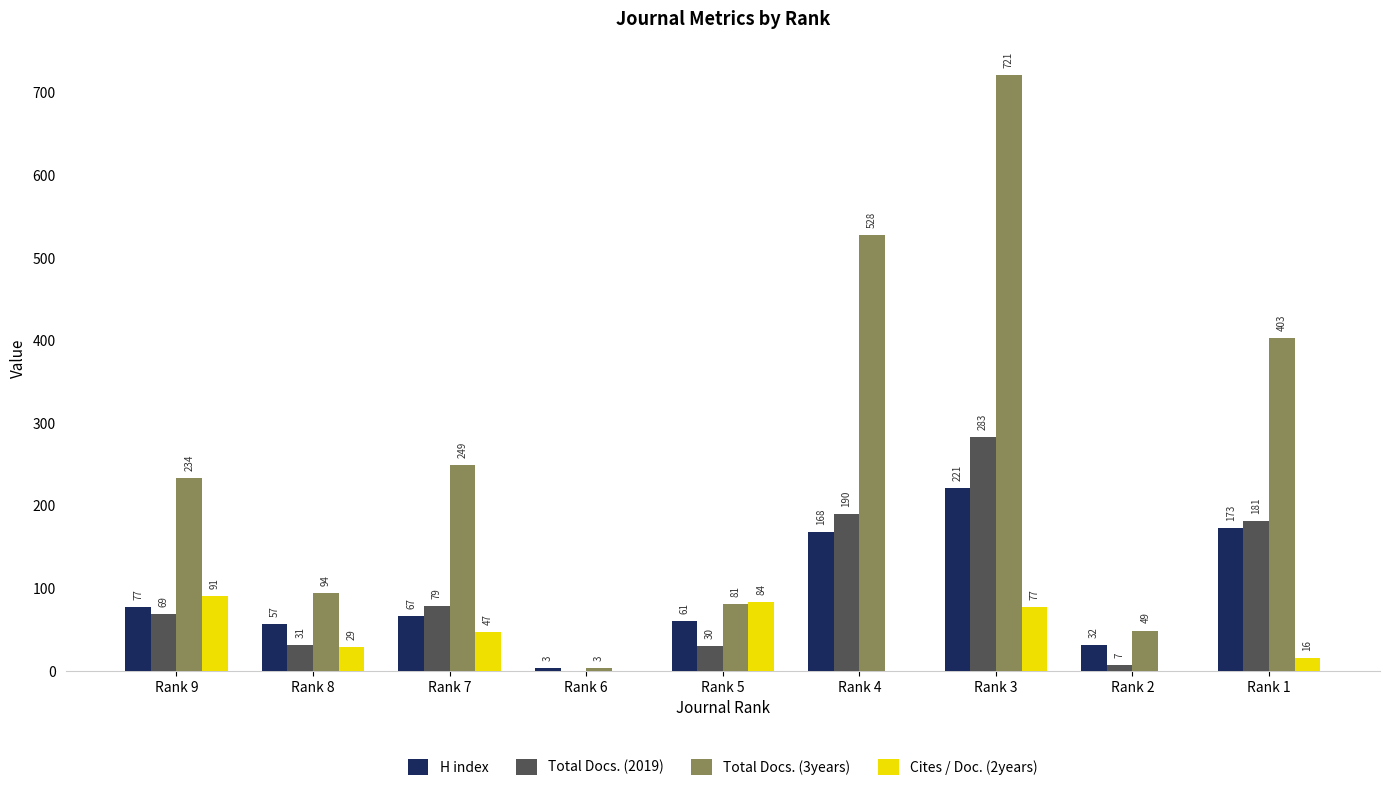

Reading left to right, transcribe all the data shown in this chart.

H index: 77	57	67	3	61	168	221	32	173
Total Docs. (2019): 69	31	79	0	30	190	283	7	181
Total Docs. (3years): 234	94	249	3	81	528	721	49	403
Cites / Doc. (2years): 91	29	47	0	84	0	77	0	16